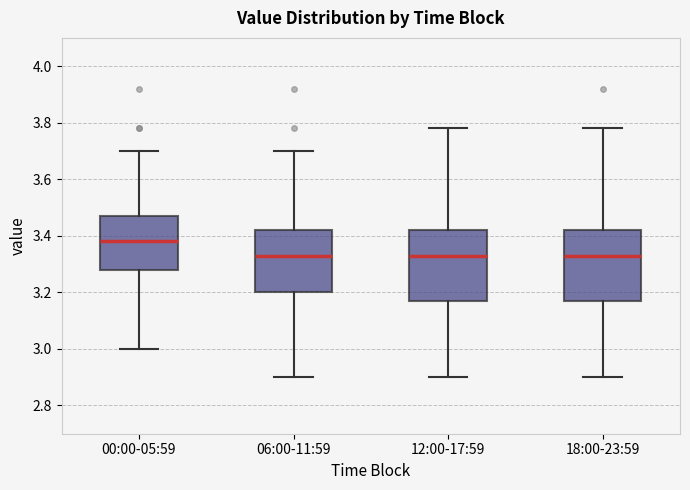

Reading left to right, transcribe this box plot: for each box, give where its median line is, the range the box spans, and where its two whiskers end, as read against the y-axis. The values are not printed on the chart, so give them approximately, as read against the axis.

00:00-05:59: median 3.38, box 3.28 to 3.48, whiskers 3.00 to 3.70
06:00-11:59: median 3.34, box 3.20 to 3.42, whiskers 2.90 to 3.70
12:00-17:59: median 3.34, box 3.18 to 3.42, whiskers 2.90 to 3.78
18:00-23:59: median 3.34, box 3.18 to 3.42, whiskers 2.90 to 3.78